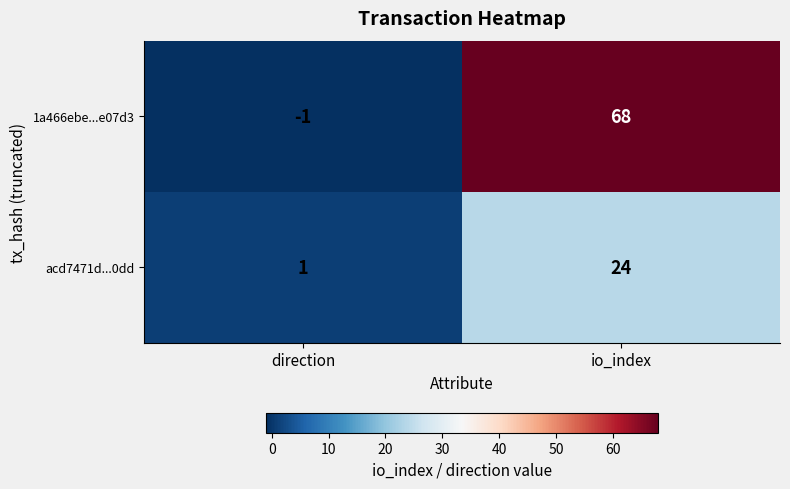

Is it true that acd7471d...0dd equals 0 at direction?

False